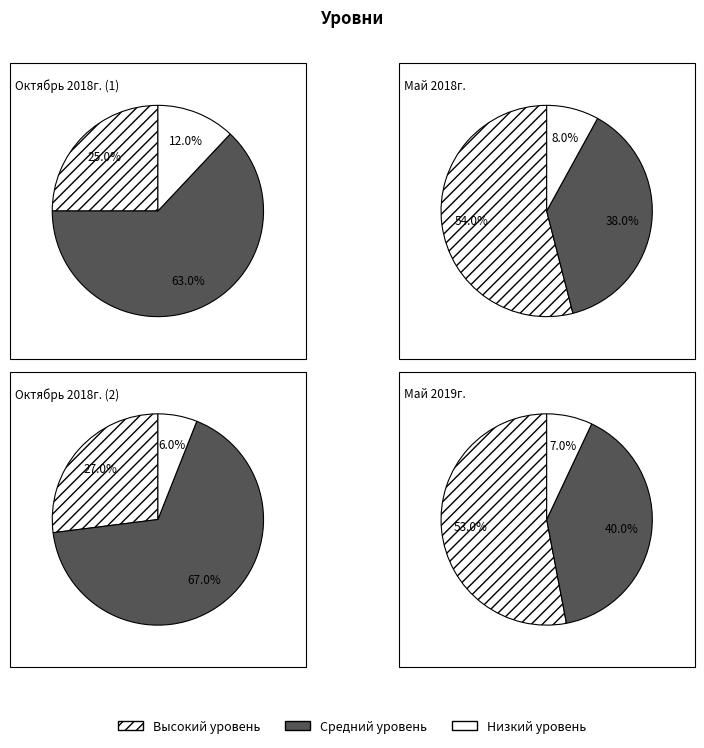

What percentage is the Высокий уровень slice, to the nearest percent?

25%